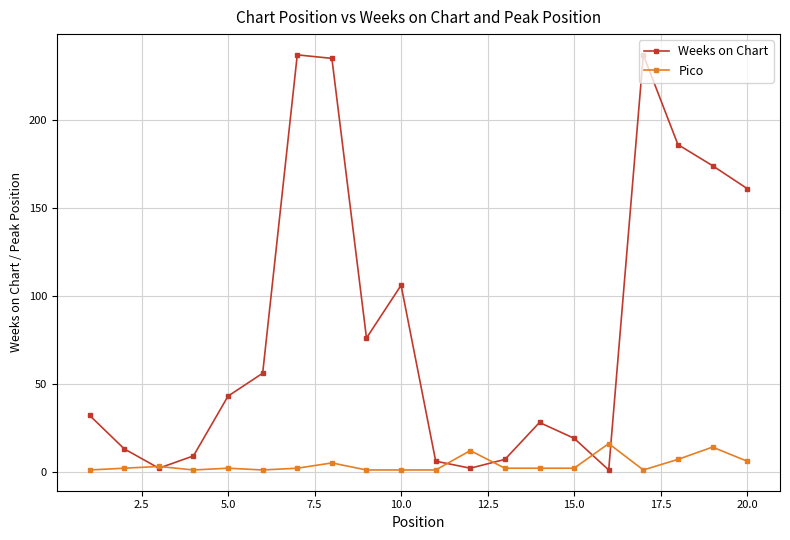

In Pico, how many points are higher than both neighbors (excluding endpoints)?

6